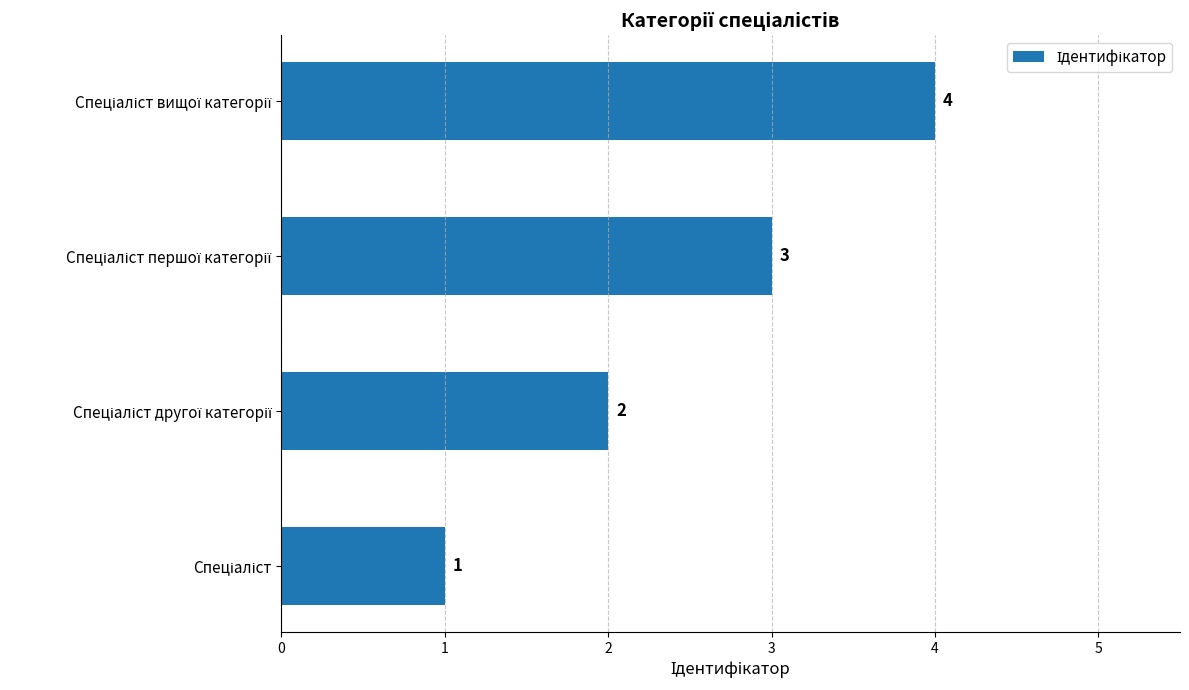

Count the values in the range 2 to 4.

3